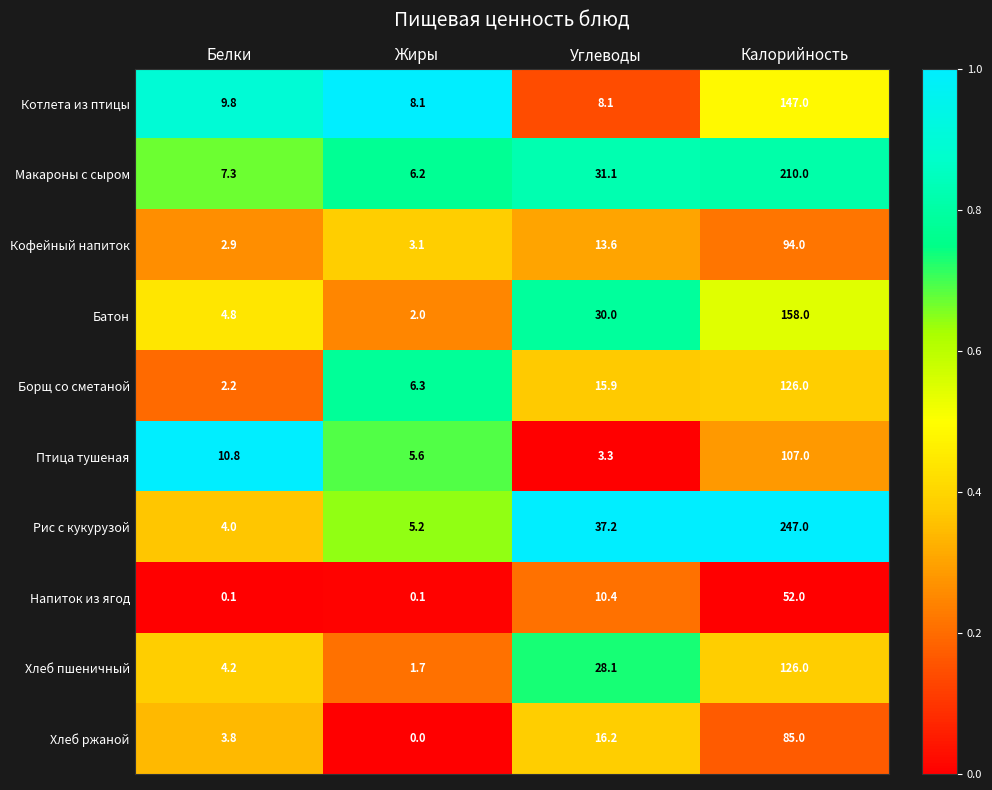

What is the total value across all series at Жиры?

38.3